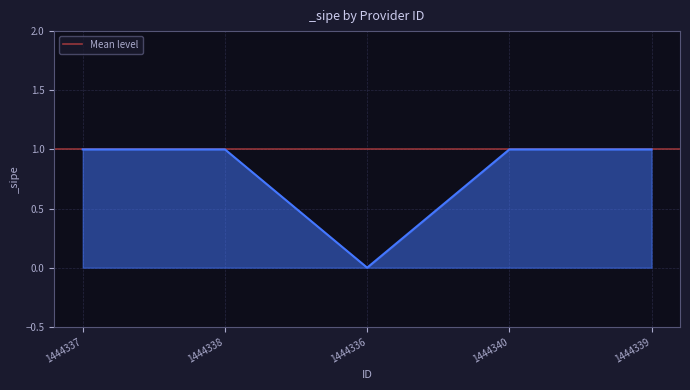

What position from the left is 1444338?

2